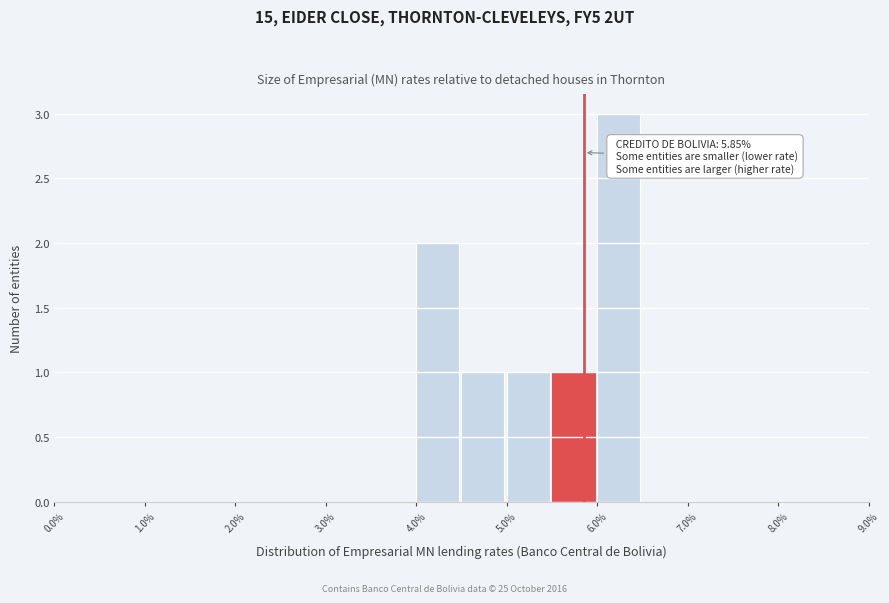

Which range on the x-axis has the tallest bar?

6.0 to 6.5